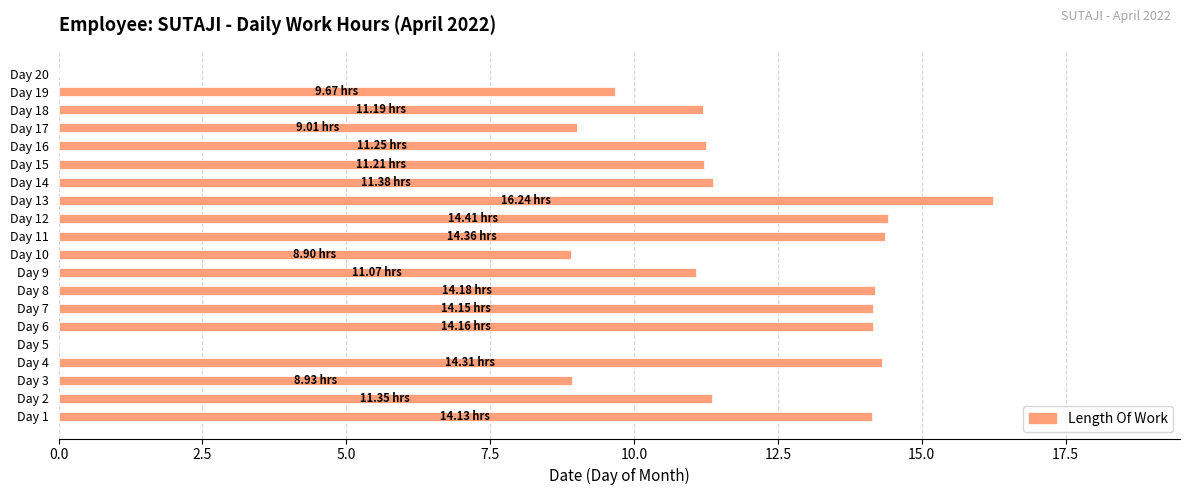

What is the ratio of the value at Day 2 to the value at Day 12?

0.8